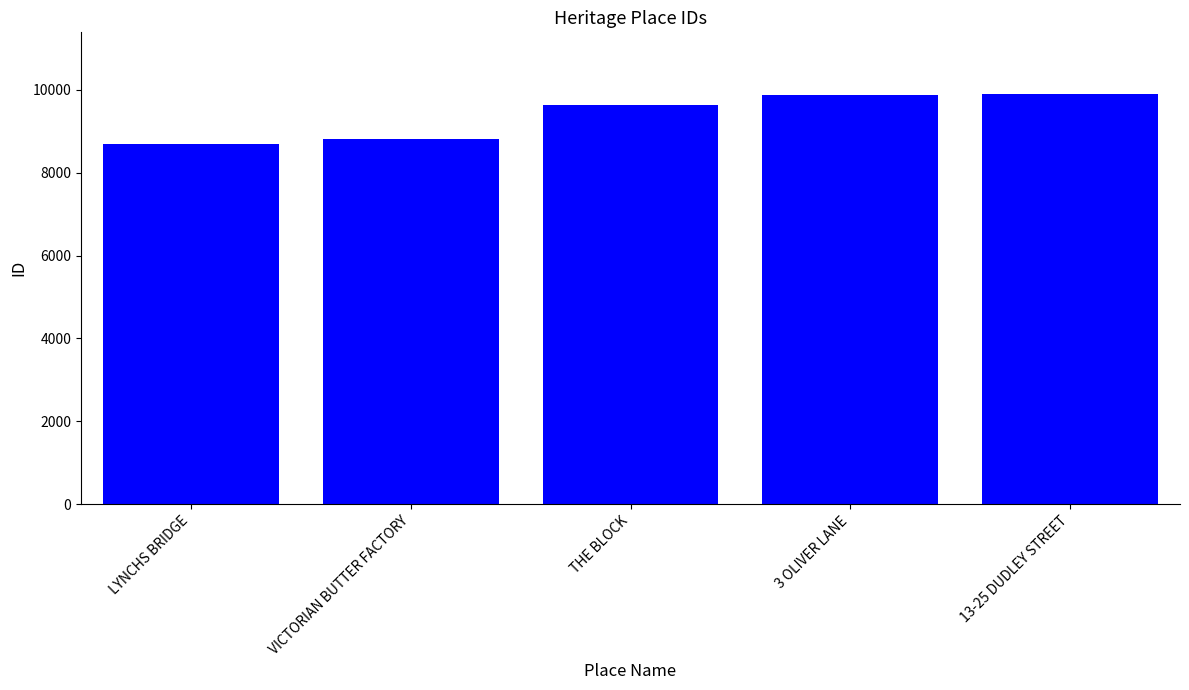

What is the sum of all values?

46892